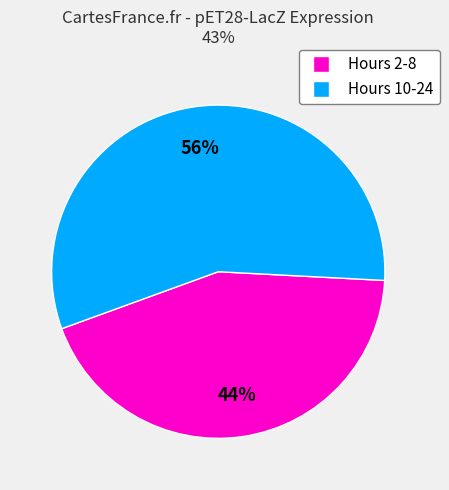

Count the number of slices in the pie.

2